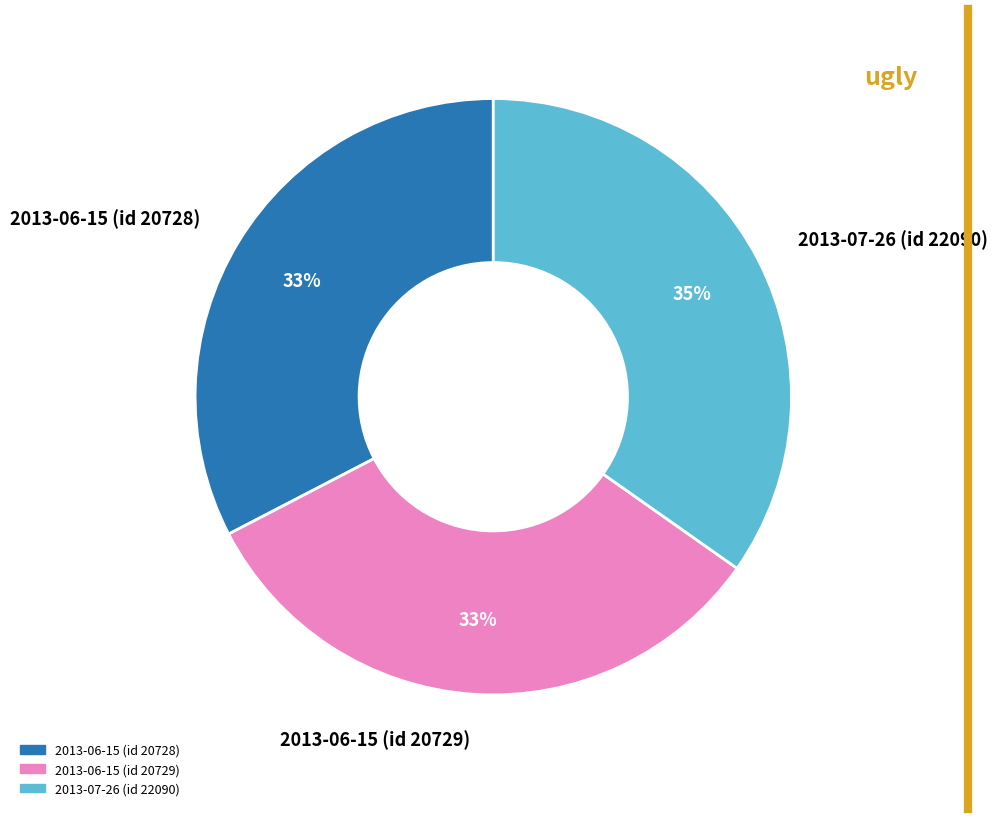

Do 2013-07-26 (id 22090) and 2013-06-15 (id 20729) together represent more than half of the pie?

Yes